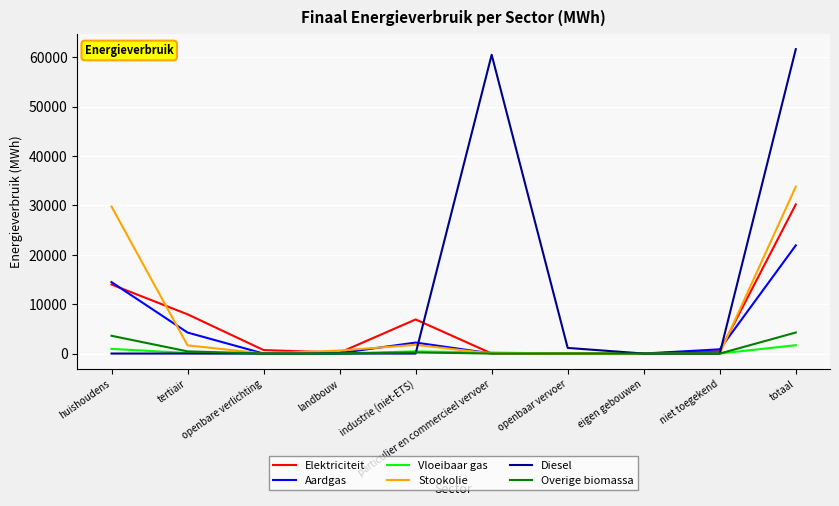

Between tertiair and totaal, which series saw the biggest shift?

Diesel